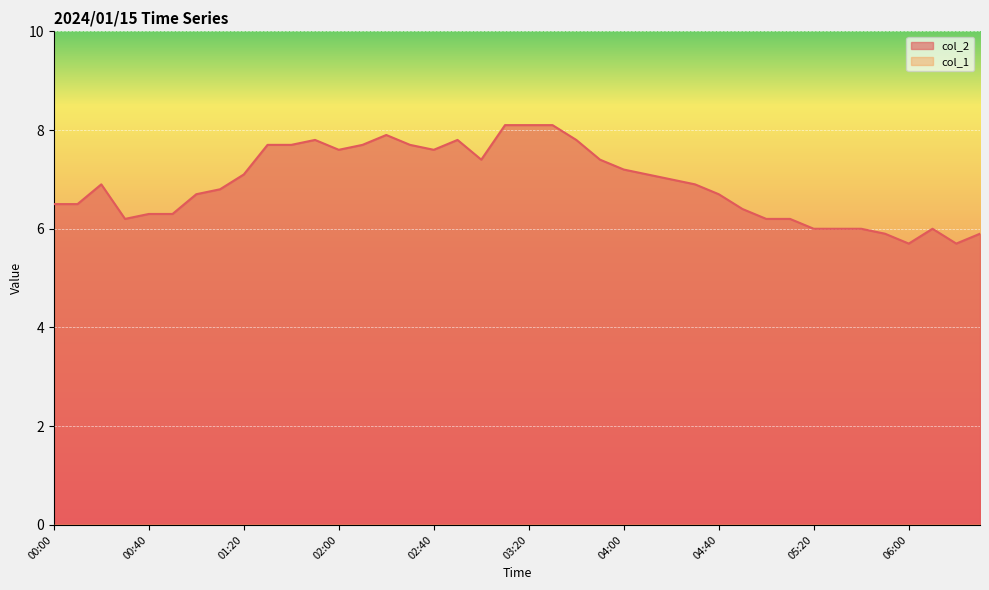

How many data points are less than 6?

4